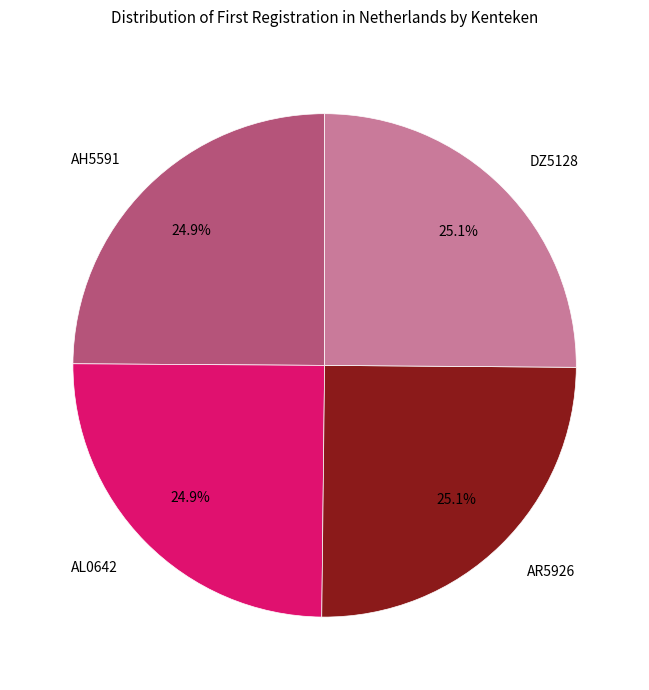

Is there any slice that represents more than half of the pie?

No